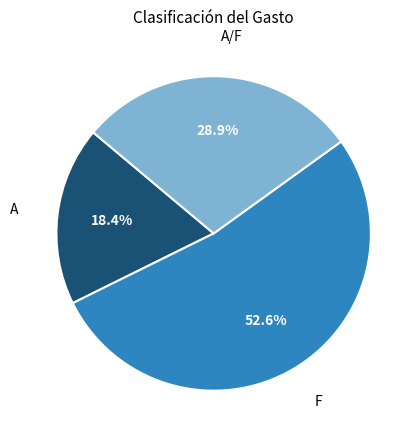

Does any single category account for the majority?

Yes